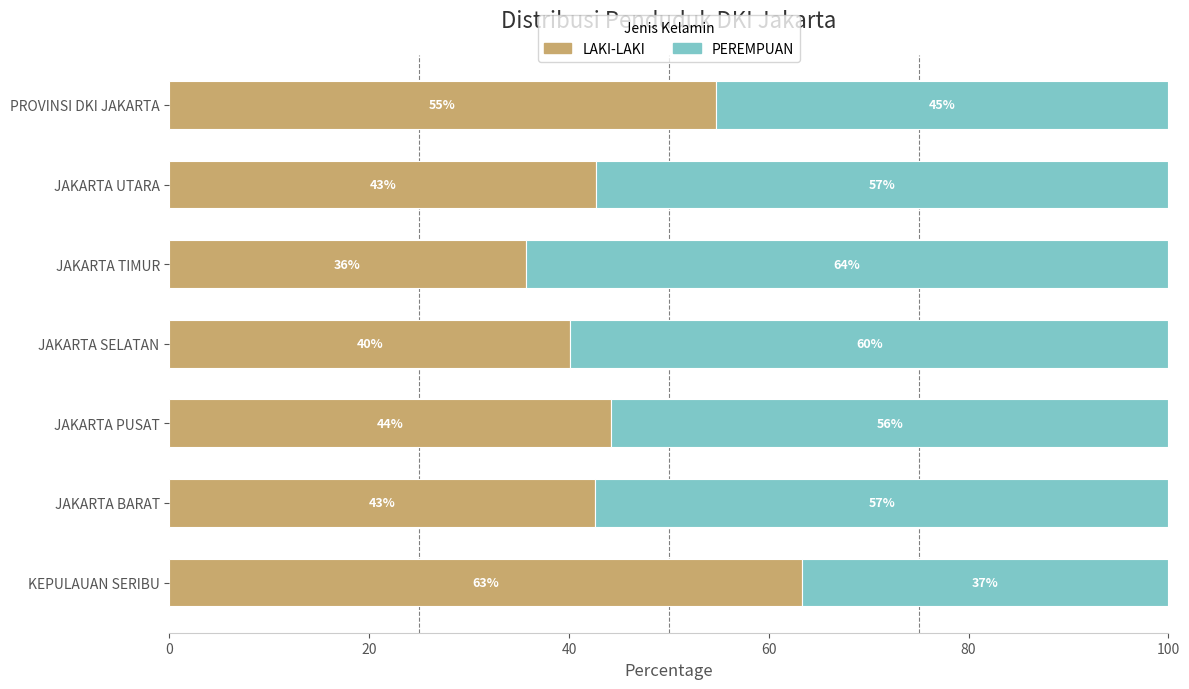

Which series has the largest total across all categories?

PEREMPUAN